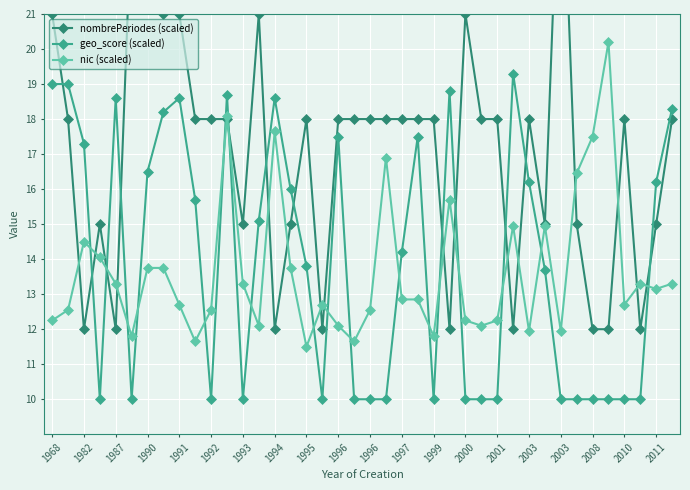

The nombrePeriodes (scaled) series shows 7.4 at 1992. True or false?

False